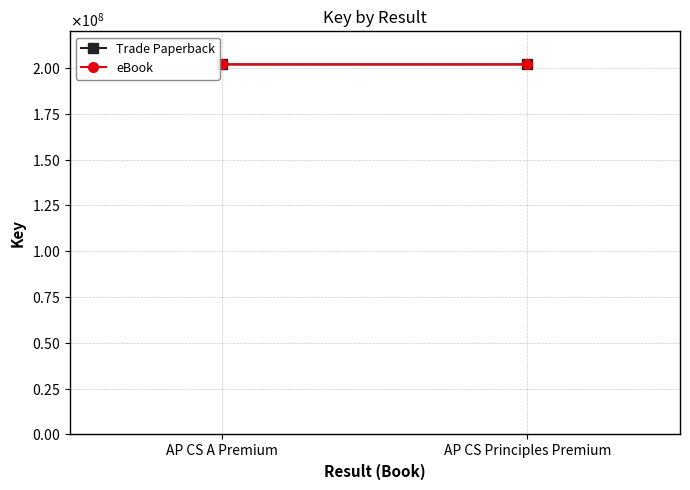

Reading left to right, extract all data points from this chart.

Trade Paperback: AP CS A Premium=201961775	AP CS Principles Premium=201961464
eBook: AP CS A Premium=201961775	AP CS Principles Premium=201961464